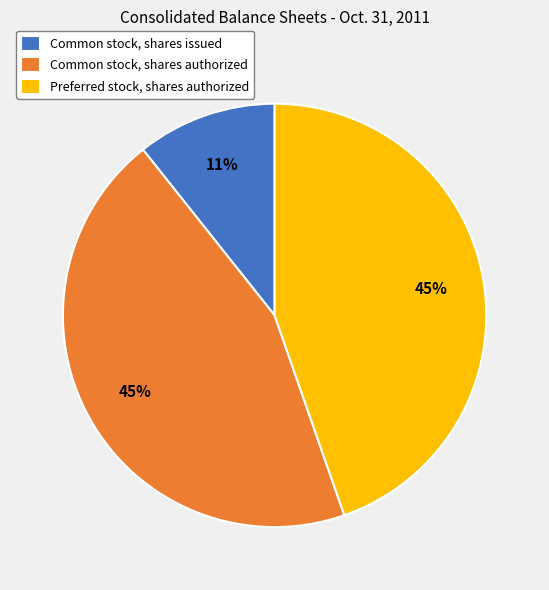

Is it true that Common stock, shares issued is 20% of the pie?

False